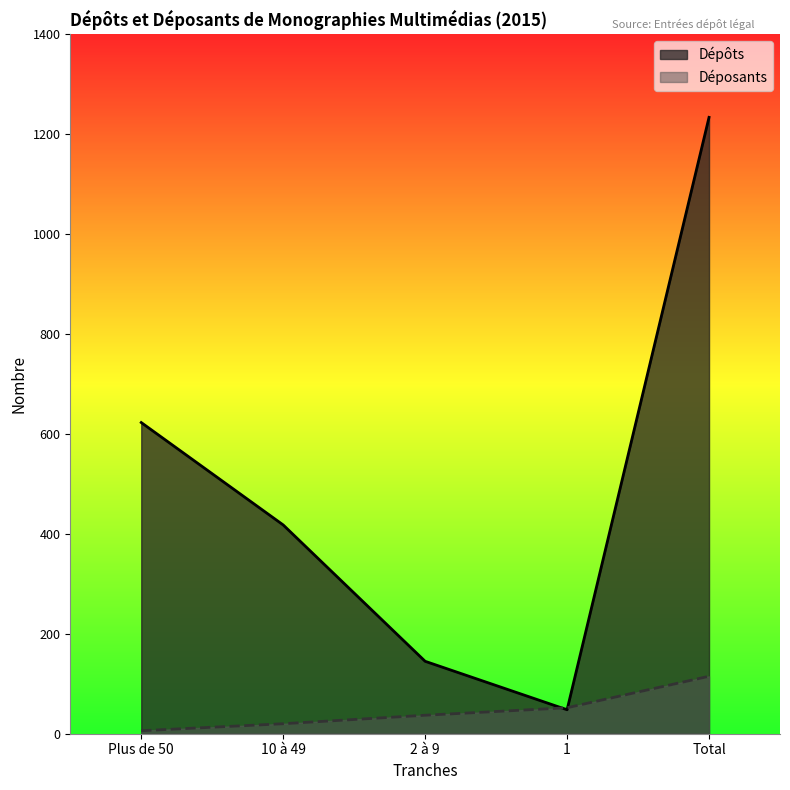

What is the difference between the highest and lowest values at 2 à 9?

108